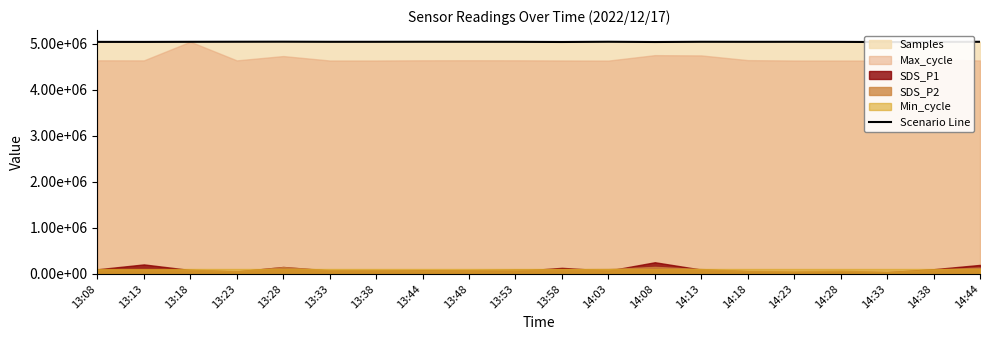

How many lines are shown in the chart?

1